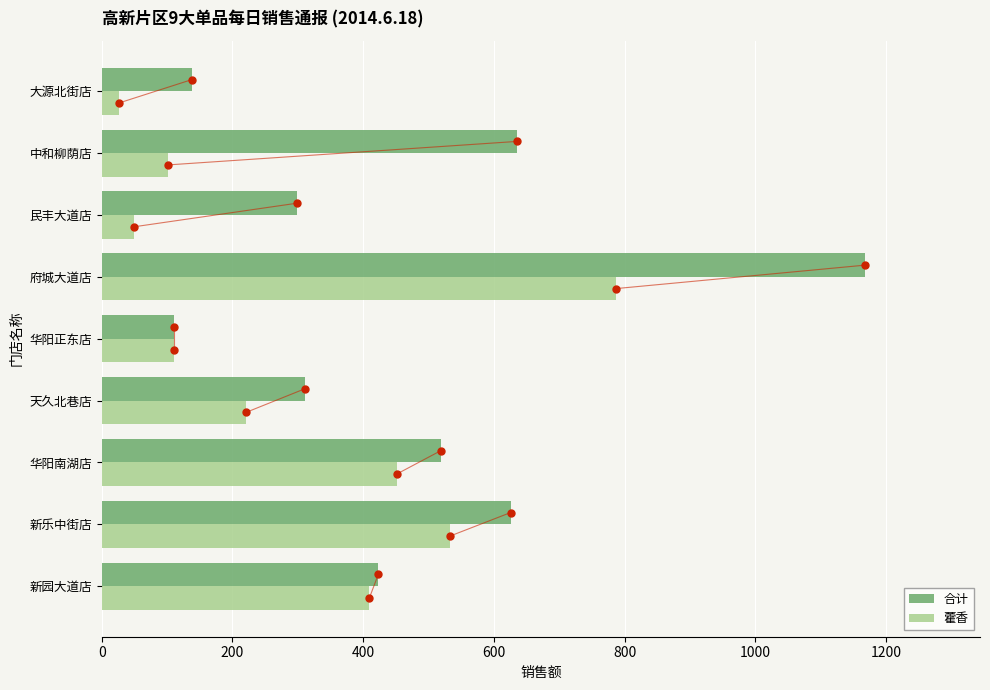

The 藿香 series shows 316.5 at 天久北巷店. True or false?

False